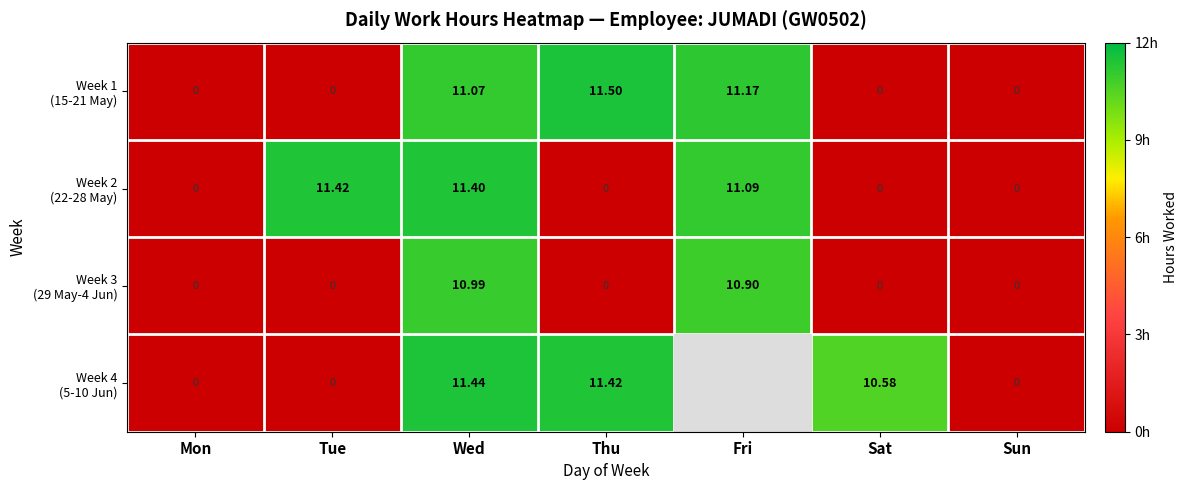

At which category is the sum across all series the highest?

Wed